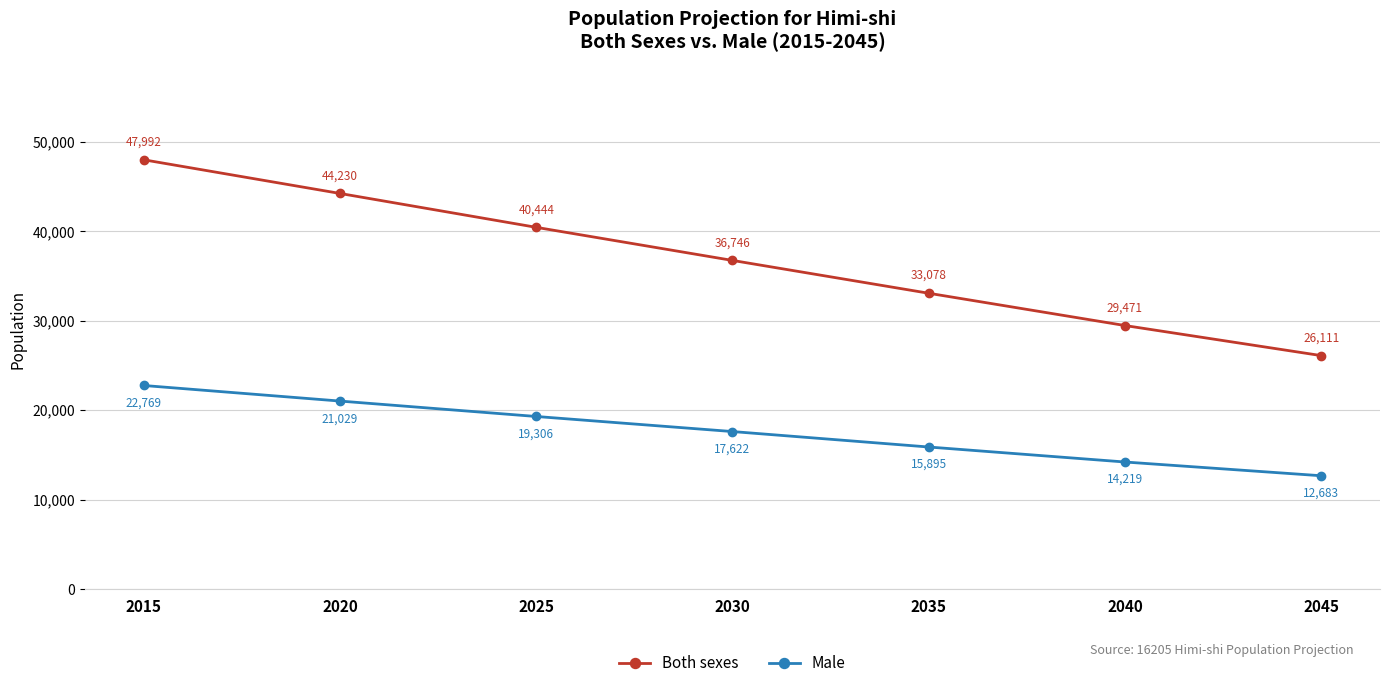

Does the chart display data point markers on the line(s)?

Yes